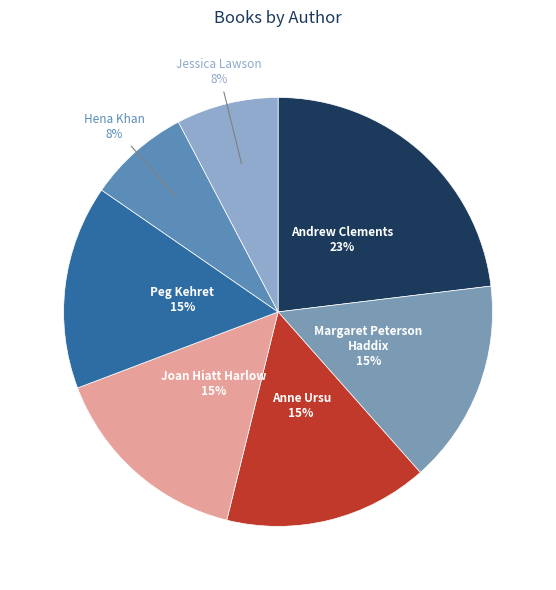

Rank the categories by value from highest to lowest.

Andrew Clements (1146268), Margaret Peterson Haddix (20539155), Anne Ursu (30593675), Joan Hiatt Harlow (20539041), Peg Kehret (274550), Hena Khan (2117282371), Jessica Lawson (414413200)